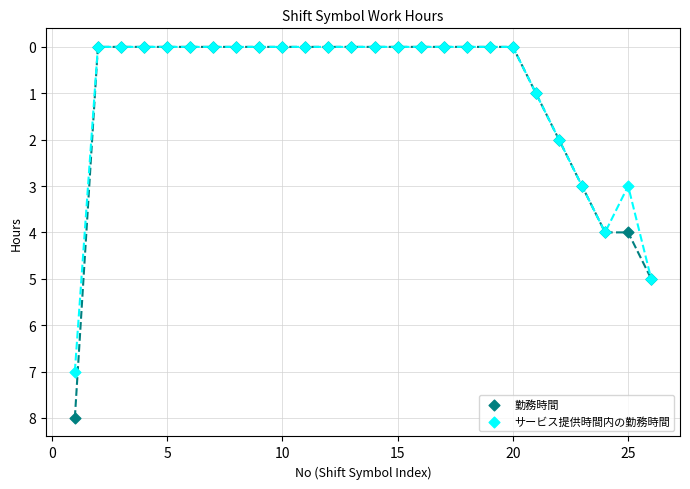

Which series reaches the maximum Y coordinate?

勤務時間